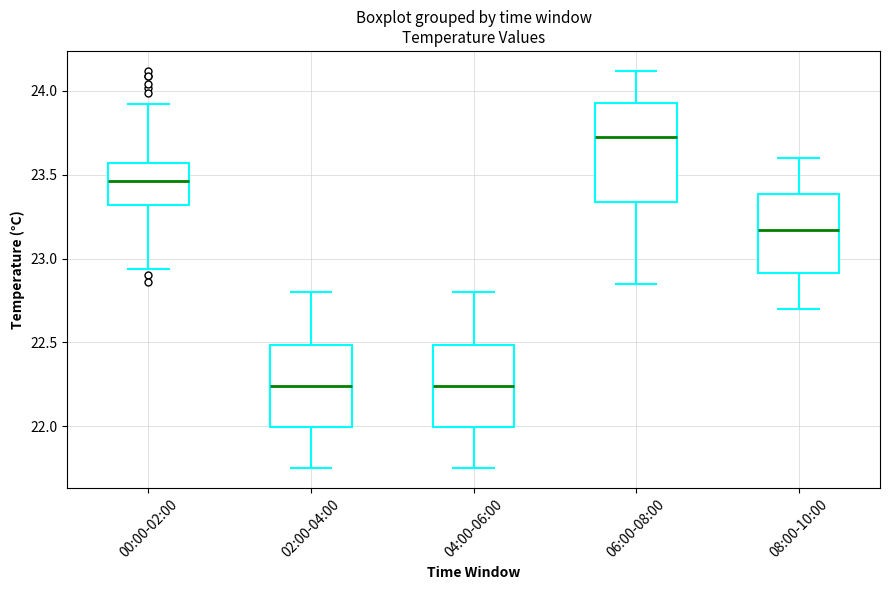

Which box is the tallest, from its lower edge to its upper edge?

06:00-08:00